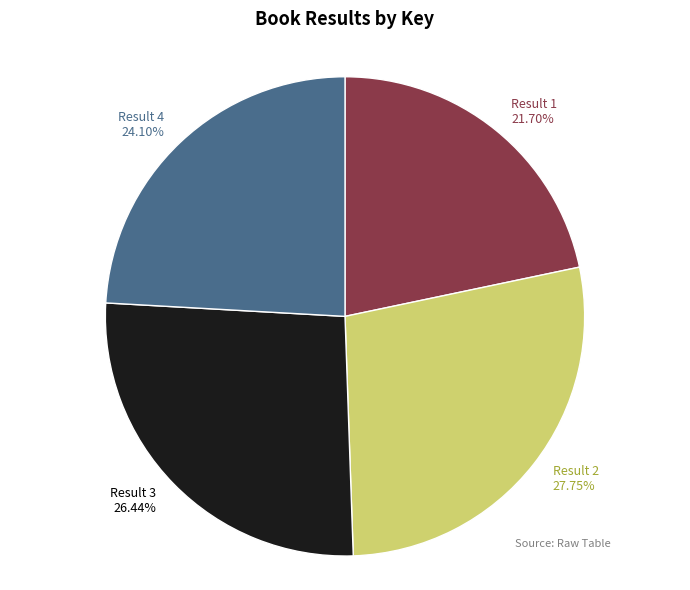

What portion of the pie excludes Result 4?

75.9%